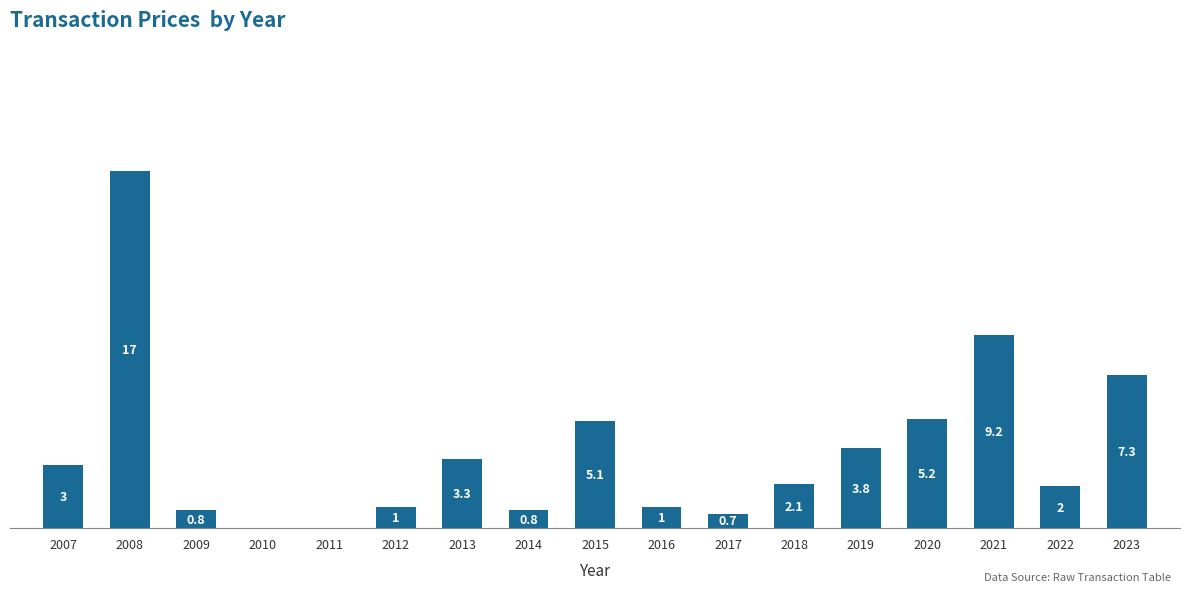

Are the bars horizontal?

No